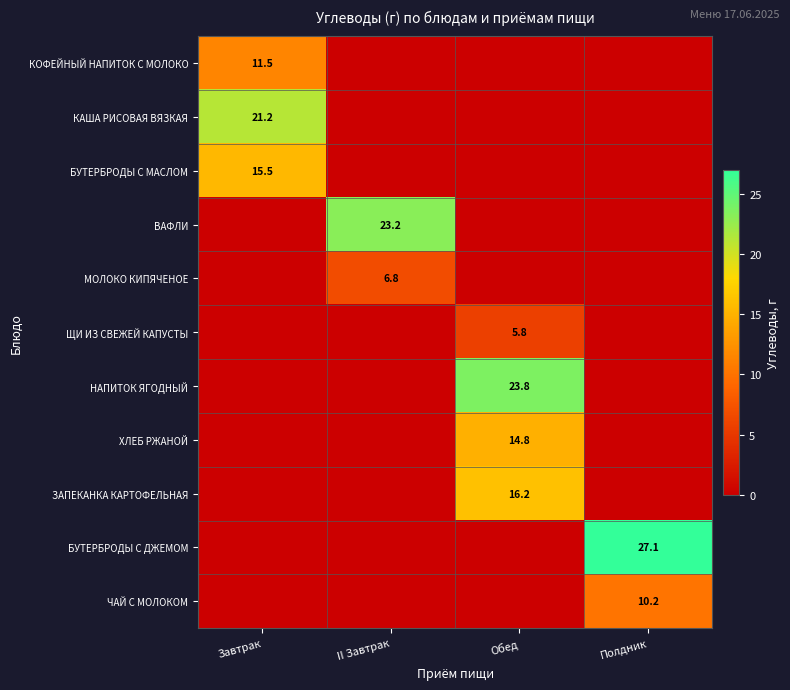

Is it true that ЧАЙ С МОЛОКОМ equals 14.2 at Полдник?

False